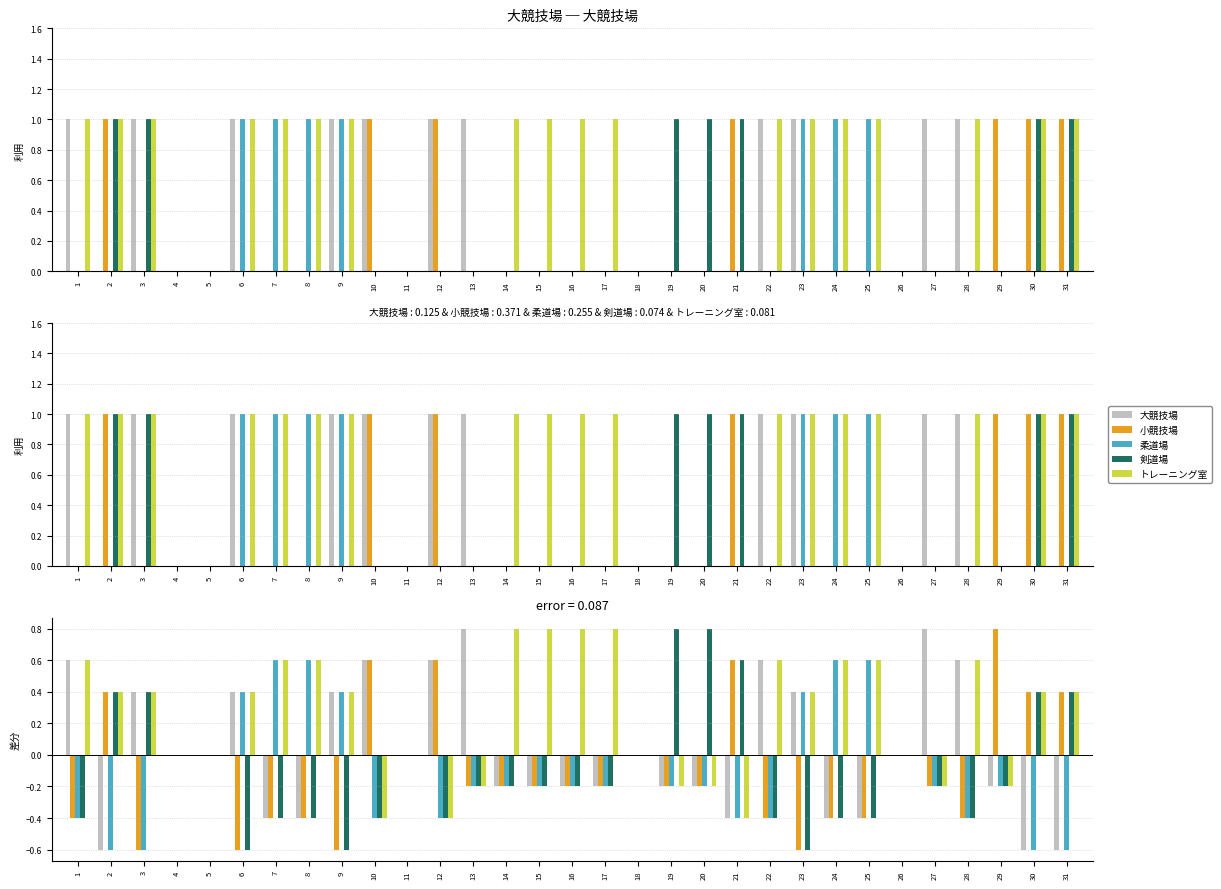

Reading left to right, list all the values displayed in this chart.

大競技場: 0.6	-0.6	0.4	0.0	0.0	0.4	-0.4	-0.4	0.4	0.6	0.0	0.6	0.8	-0.2	-0.2	-0.2	-0.2	0.0	-0.2	-0.2	-0.4	0.6	0.4	-0.4	-0.4	0.0	0.8	0.6	-0.2	-0.6	-0.6
小競技場: -0.4	0.4	-0.6	0.0	0.0	-0.6	-0.4	-0.4	-0.6	0.6	0.0	0.6	-0.2	-0.2	-0.2	-0.2	-0.2	0.0	-0.2	-0.2	0.6	-0.4	-0.6	-0.4	-0.4	0.0	-0.2	-0.4	0.8	0.4	0.4
柔道場: -0.4	-0.6	-0.6	0.0	0.0	0.4	0.6	0.6	0.4	-0.4	0.0	-0.4	-0.2	-0.2	-0.2	-0.2	-0.2	0.0	-0.2	-0.2	-0.4	-0.4	0.4	0.6	0.6	0.0	-0.2	-0.4	-0.2	-0.6	-0.6
剣道場: -0.4	0.4	0.4	0.0	0.0	-0.6	-0.4	-0.4	-0.6	-0.4	0.0	-0.4	-0.2	-0.2	-0.2	-0.2	-0.2	0.0	0.8	0.8	0.6	-0.4	-0.6	-0.4	-0.4	0.0	-0.2	-0.4	-0.2	0.4	0.4
トレーニング室: 0.6	0.4	0.4	0.0	0.0	0.4	0.6	0.6	0.4	-0.4	0.0	-0.4	-0.2	0.8	0.8	0.8	0.8	0.0	-0.2	-0.2	-0.4	0.6	0.4	0.6	0.6	0.0	-0.2	0.6	-0.2	0.4	0.4